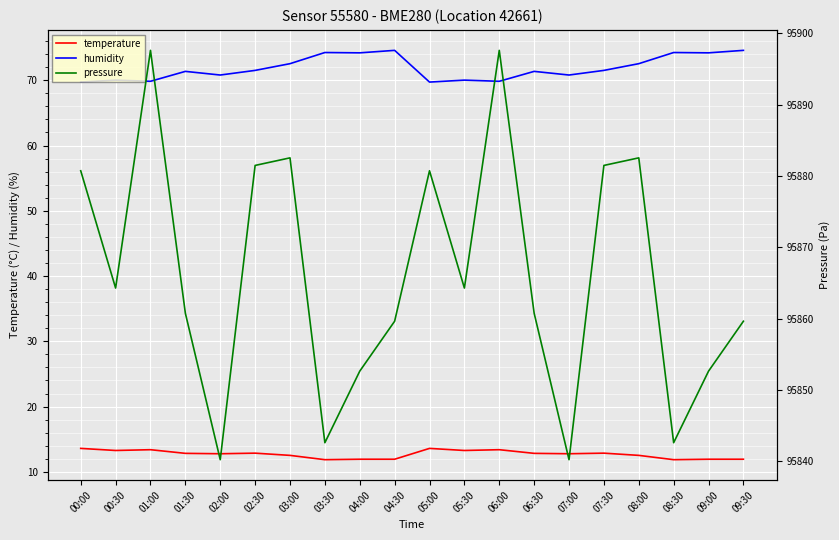

True or false: humidity and temperature cross at least once.

False